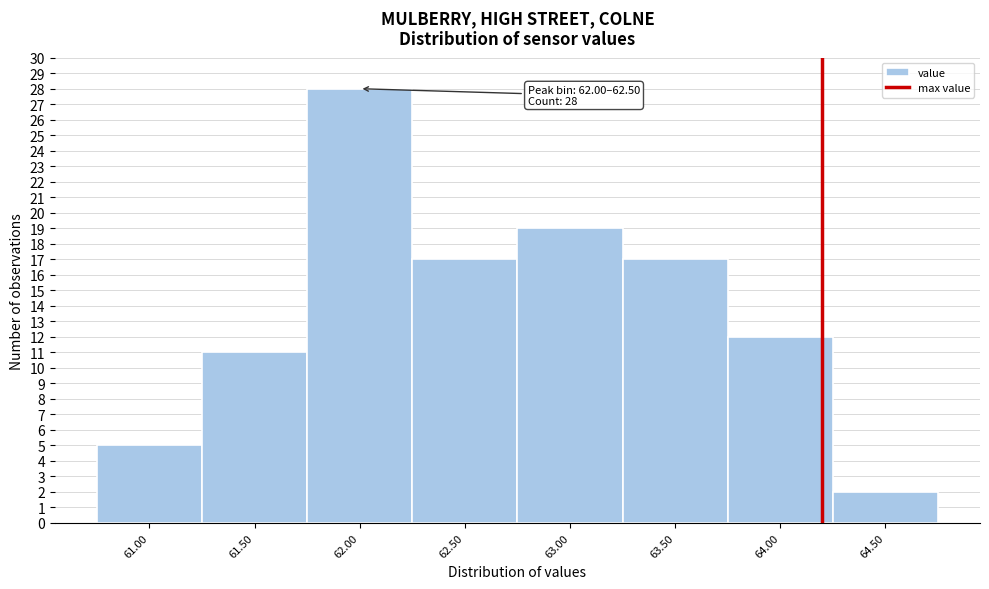

Reading left to right, list all the values displayed in this chart.

61.00=5	61.50=11	62.00=28	62.50=17	63.00=19	63.50=17	64.00=12	64.50=2